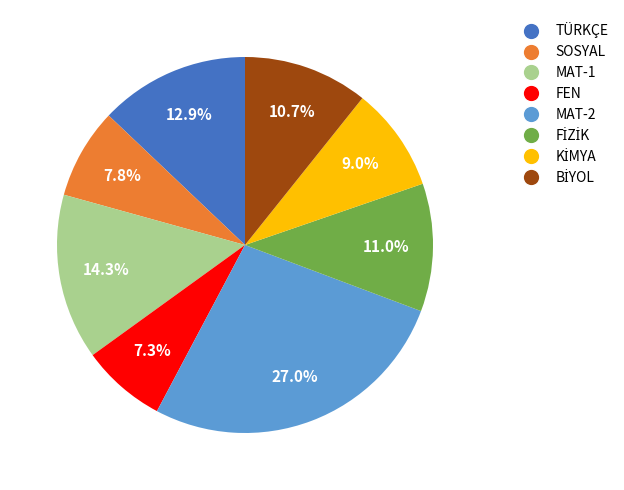

What percentage do FEN and SOSYAL together represent?

15.1%